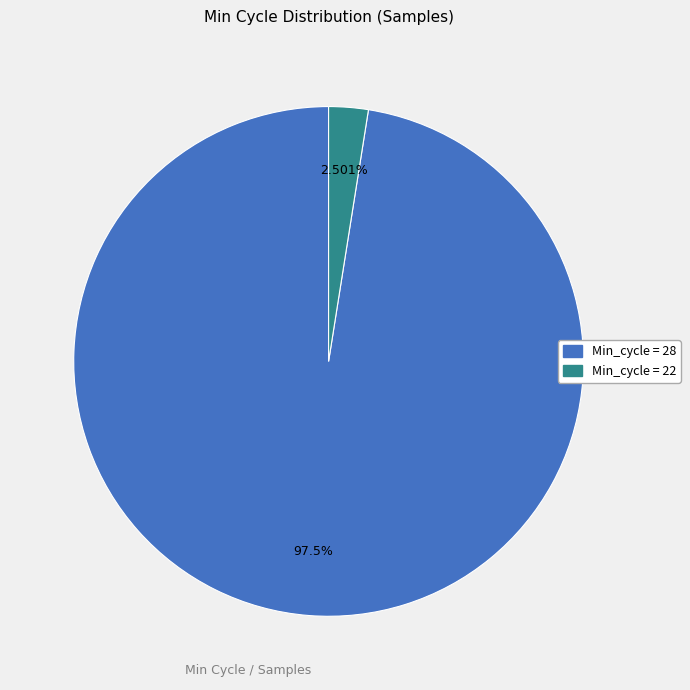

Is there any slice that represents more than half of the pie?

Yes